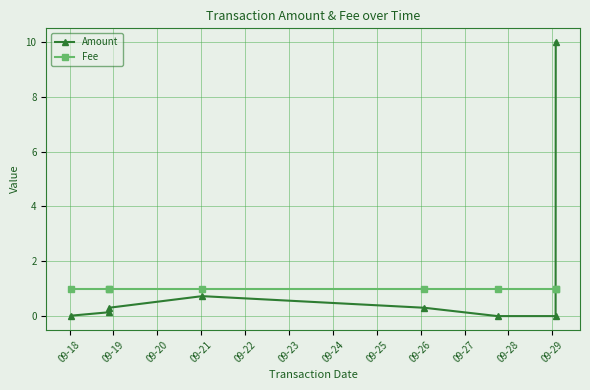

After their last crossing, which series has the higher values: Fee or Amount?

Amount